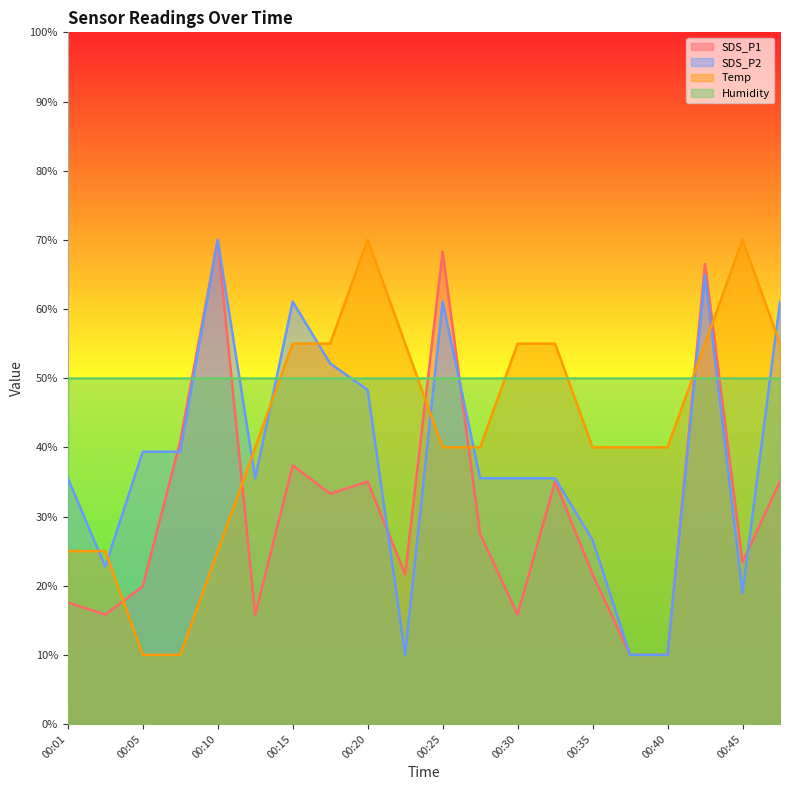

Where is the first local minimum for SDS_P1?

00:03